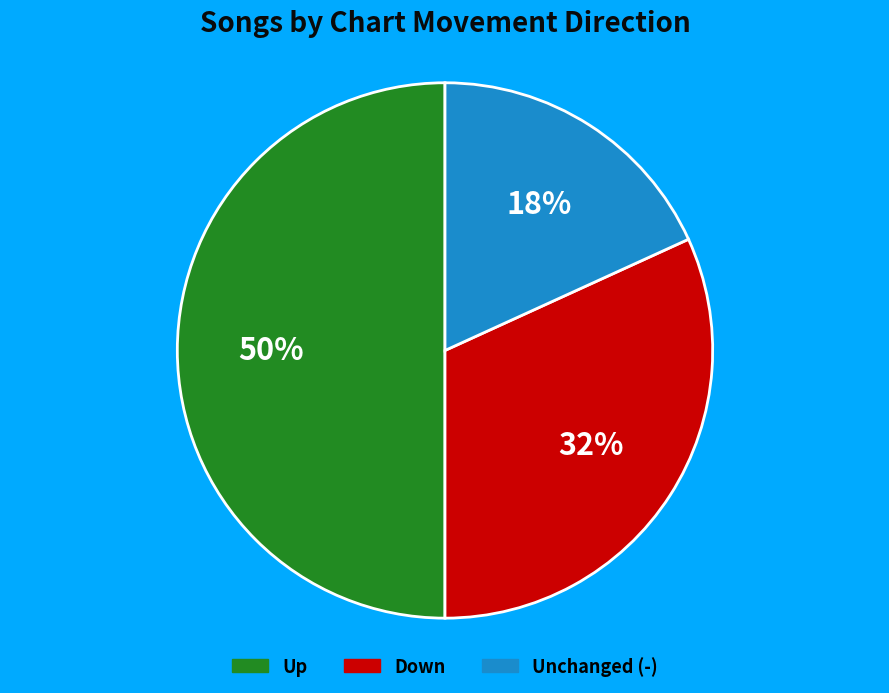

Which category has the smallest portion of the pie?

Unchanged (-)